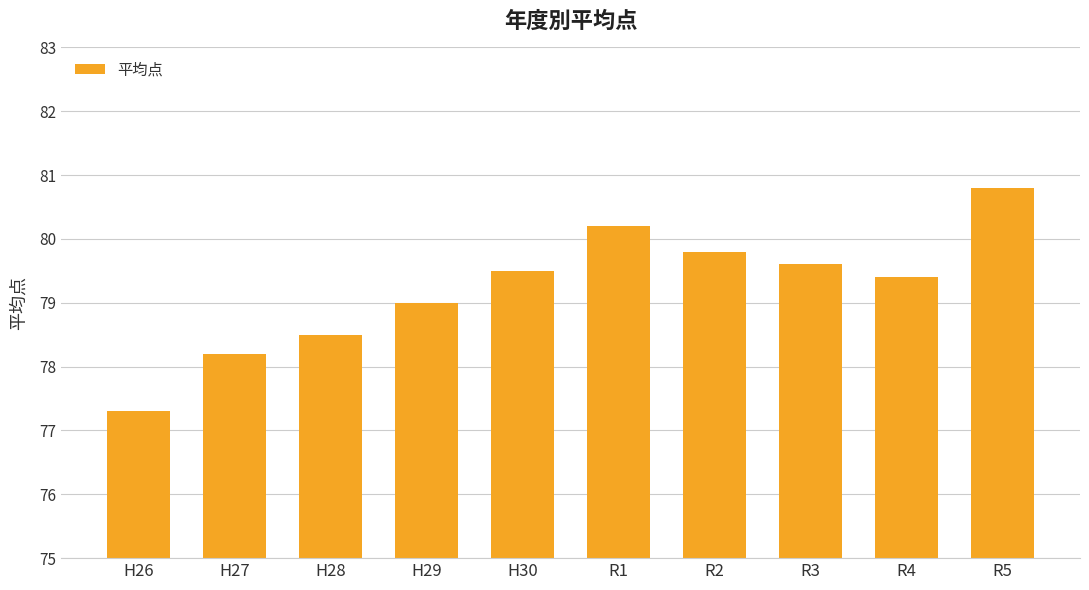

What is the label of the 7th bar from the right?

H29